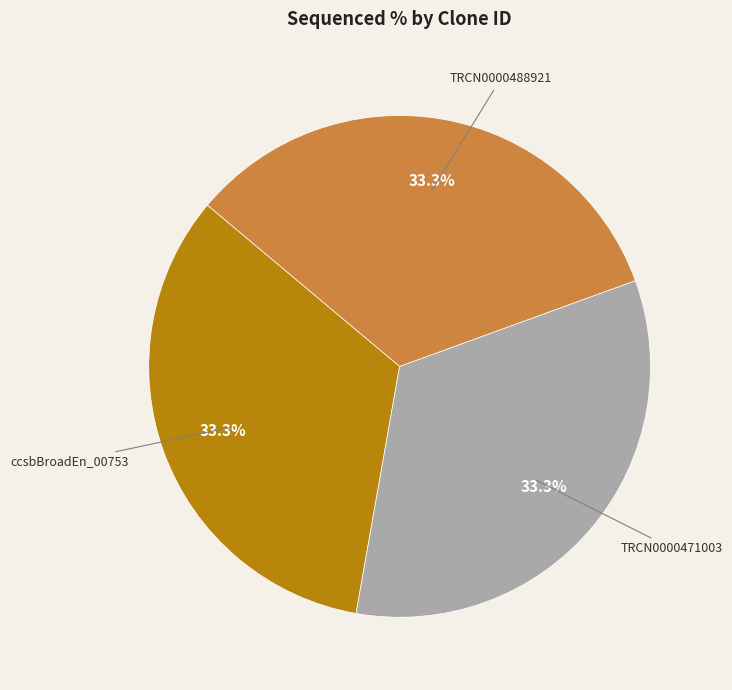

What percentage do TRCN0000488921 and ccsbBroadEn_00753 together represent?

66.7%